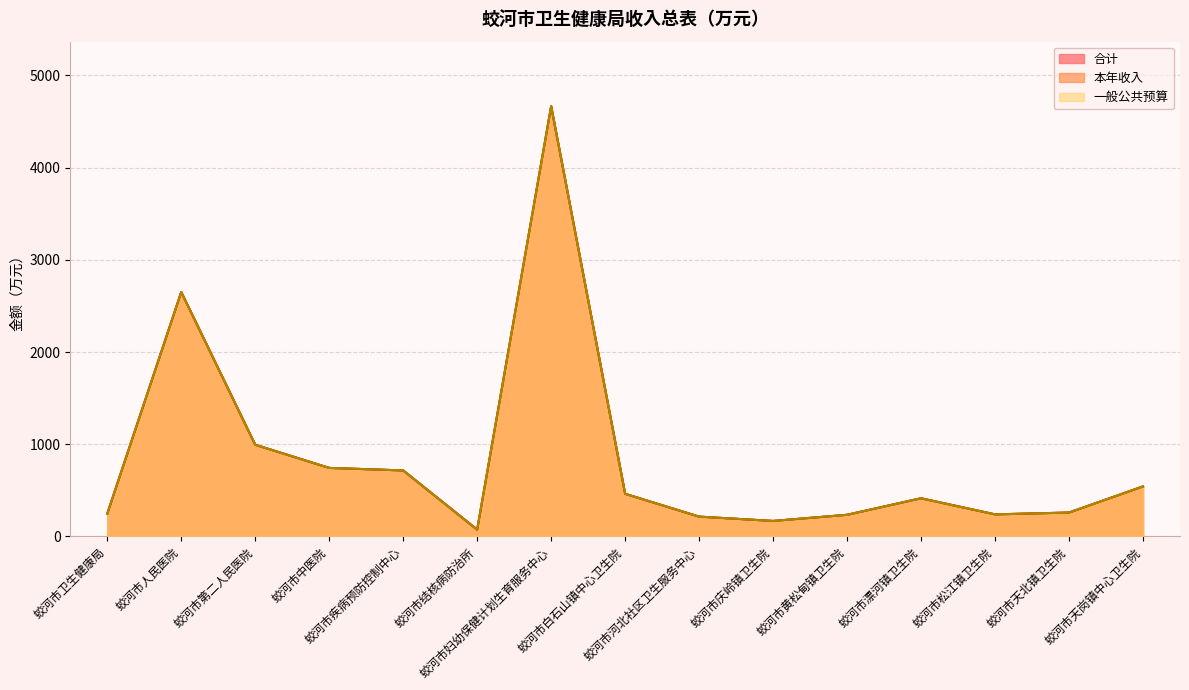

Reading right to left, list all the values displayed in this chart.

合计: 542.6	259.2	239.4	414.0	234.8	168.2	215.1	462.5	4665.7	74.1	715.8	743.4	994.4	2650.6	247.0
本年收入: 542.6	259.2	239.4	414.0	234.8	168.2	215.1	462.5	4665.7	74.1	715.8	743.4	994.4	2650.6	247.0
一般公共预算: 542.6	259.2	239.4	414.0	234.8	168.2	215.1	462.5	4665.7	74.1	715.8	743.4	994.4	2650.6	247.0